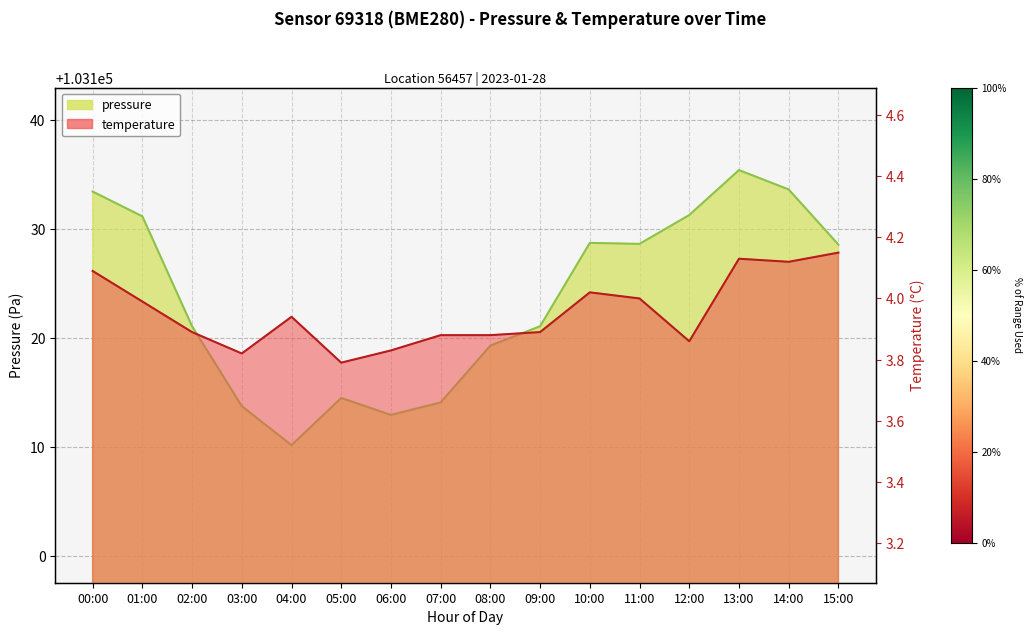

List the labels in order of temperature value, largest first.

15:00, 13:00, 14:00, 00:00, 10:00, 11:00, 01:00, 04:00, 02:00, 09:00, 07:00, 08:00, 12:00, 06:00, 03:00, 05:00